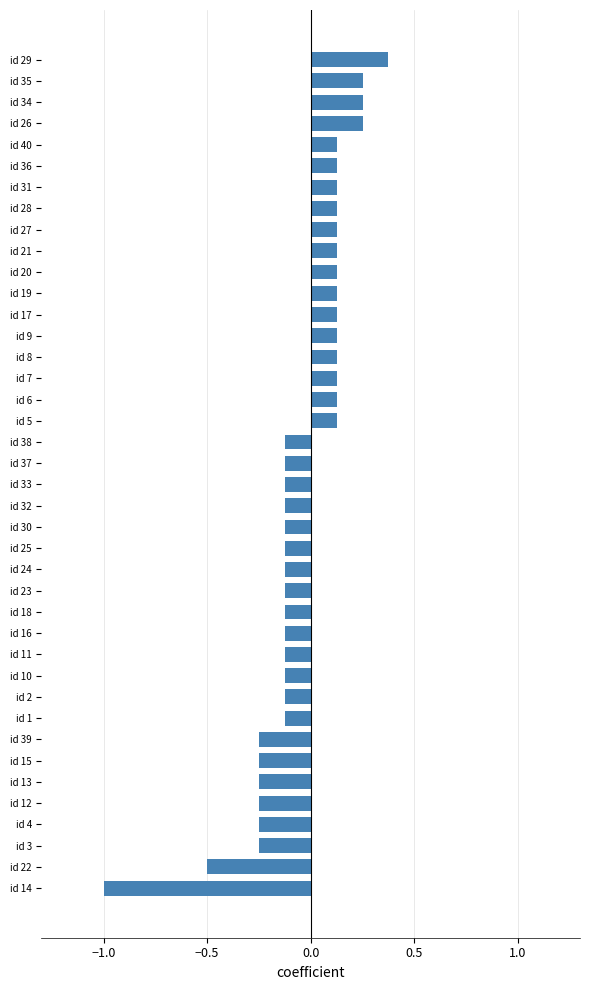

At which category does the chart reach its minimum across all series?

id 14